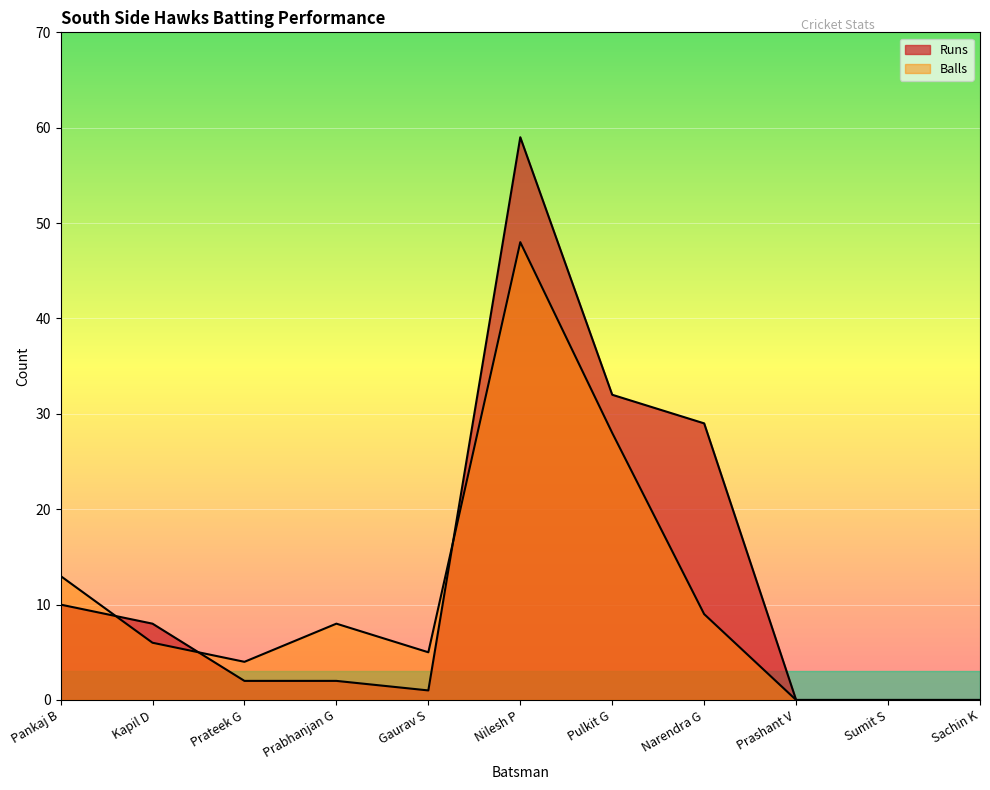

What is the label of the 4th point from the right?

Narendra G